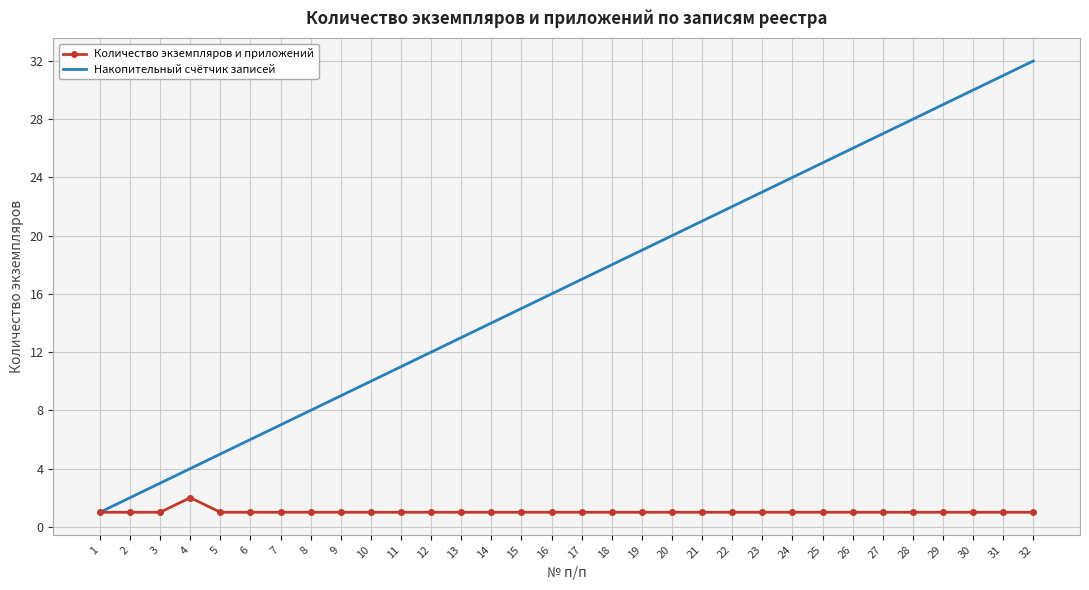

Reading left to right, extract all data points from this chart.

Количество экземпляров и приложений: 1=1	2=1	3=1	4=2	5=1	6=1	7=1	8=1	9=1	10=1	11=1	12=1	13=1	14=1	15=1	16=1	17=1	18=1	19=1	20=1	21=1	22=1	23=1	24=1	25=1	26=1	27=1	28=1	29=1	30=1	31=1	32=1
Накопительный счётчик записей: 1=1	2=2	3=3	4=4	5=5	6=6	7=7	8=8	9=9	10=10	11=11	12=12	13=13	14=14	15=15	16=16	17=17	18=18	19=19	20=20	21=21	22=22	23=23	24=24	25=25	26=26	27=27	28=28	29=29	30=30	31=31	32=32